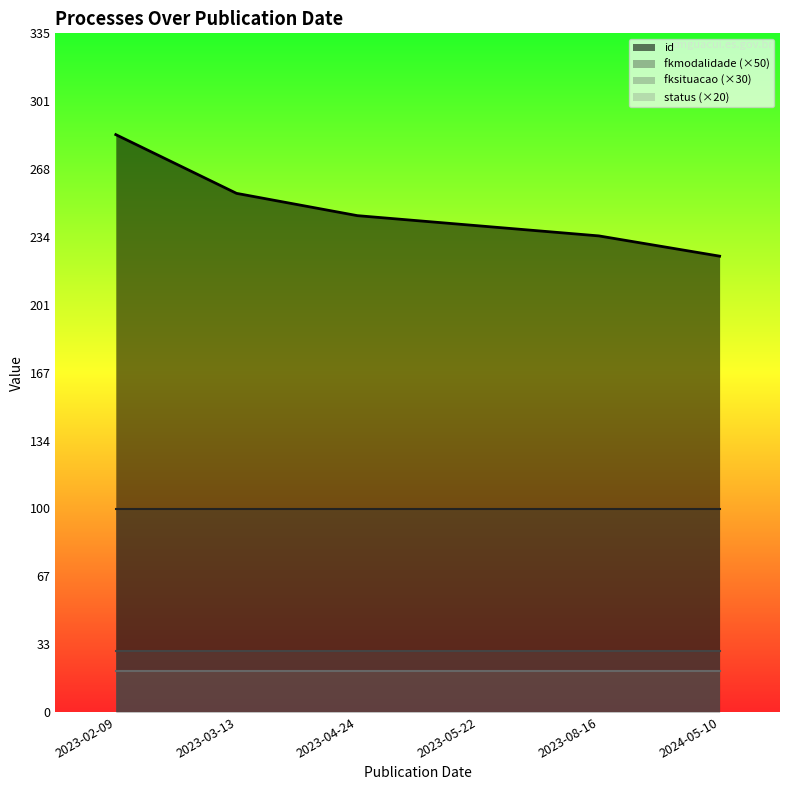

At which category is the sum across all series the highest?

2023-02-09